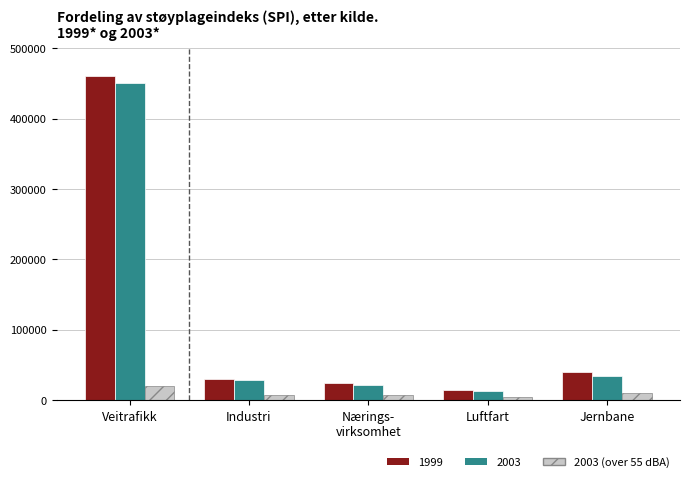

How many distinct data groups are displayed?

3